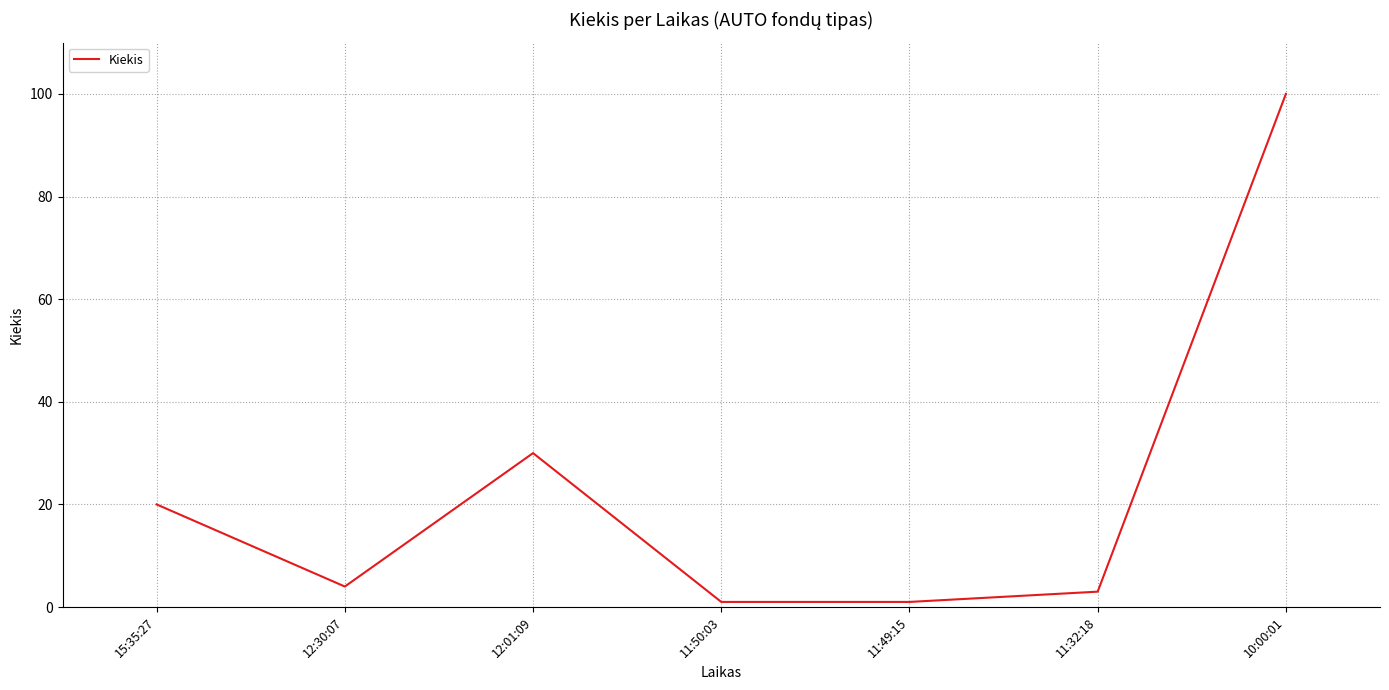

What is the ratio of the value at 10:00:01 to the value at 11:49:15?

100.0